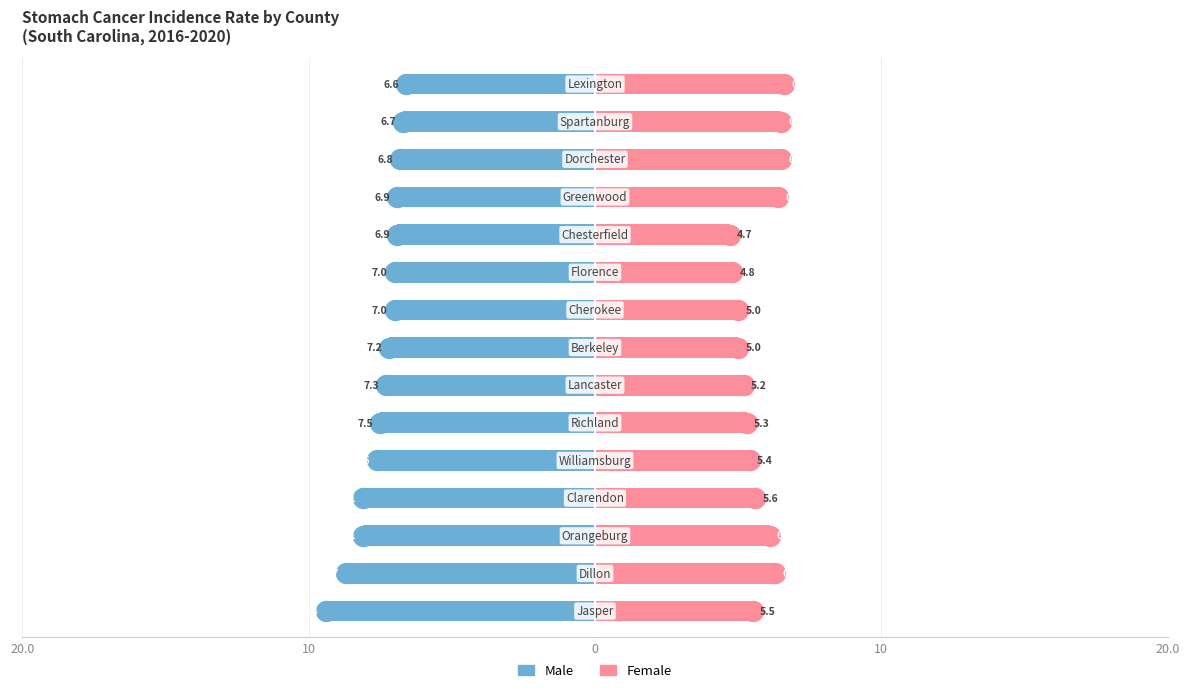

What is the average value of the Female series?

5.7